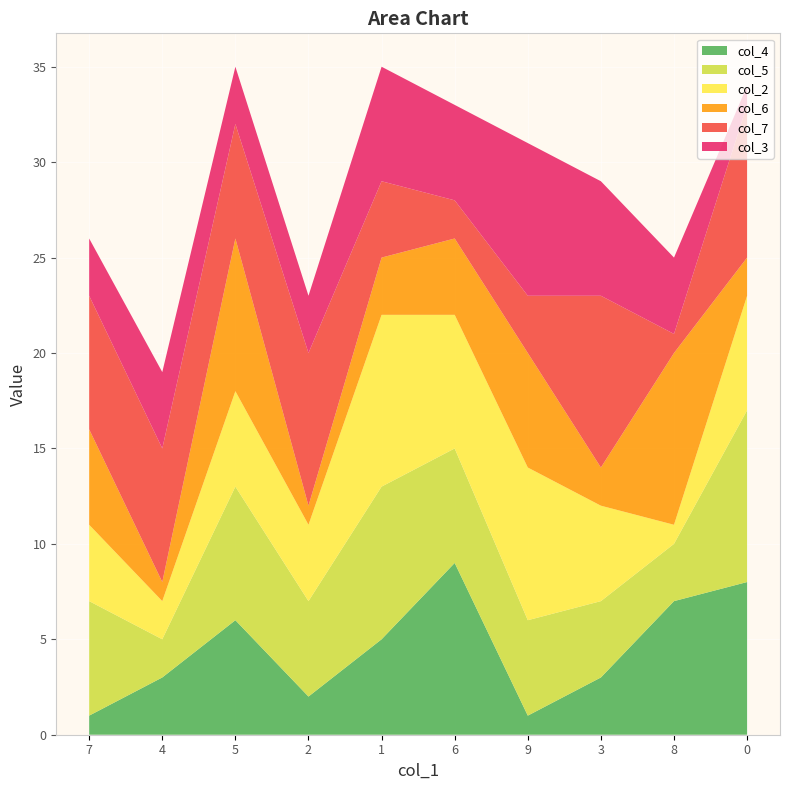

Reading right to left, what are all the values shown in this chart?

col_4: 8	7	3	1	9	5	2	6	3	1
col_5: 9	3	4	5	6	8	5	7	2	6
col_2: 6	1	5	8	7	9	4	5	2	4
col_6: 2	9	2	6	4	3	1	8	1	5
col_7: 8	1	9	3	2	4	8	6	7	7
col_3: 1	4	6	8	5	6	3	3	4	3